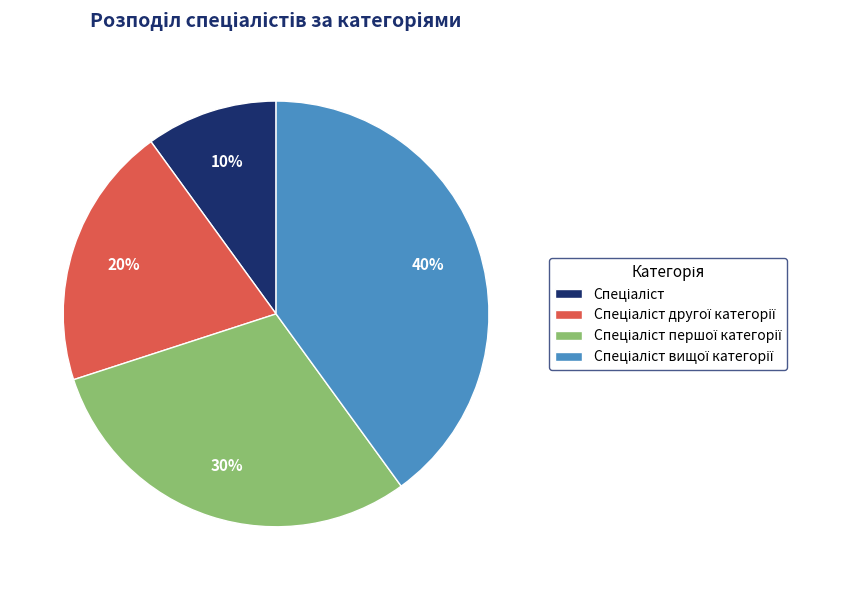

Is there a majority slice in this chart?

No